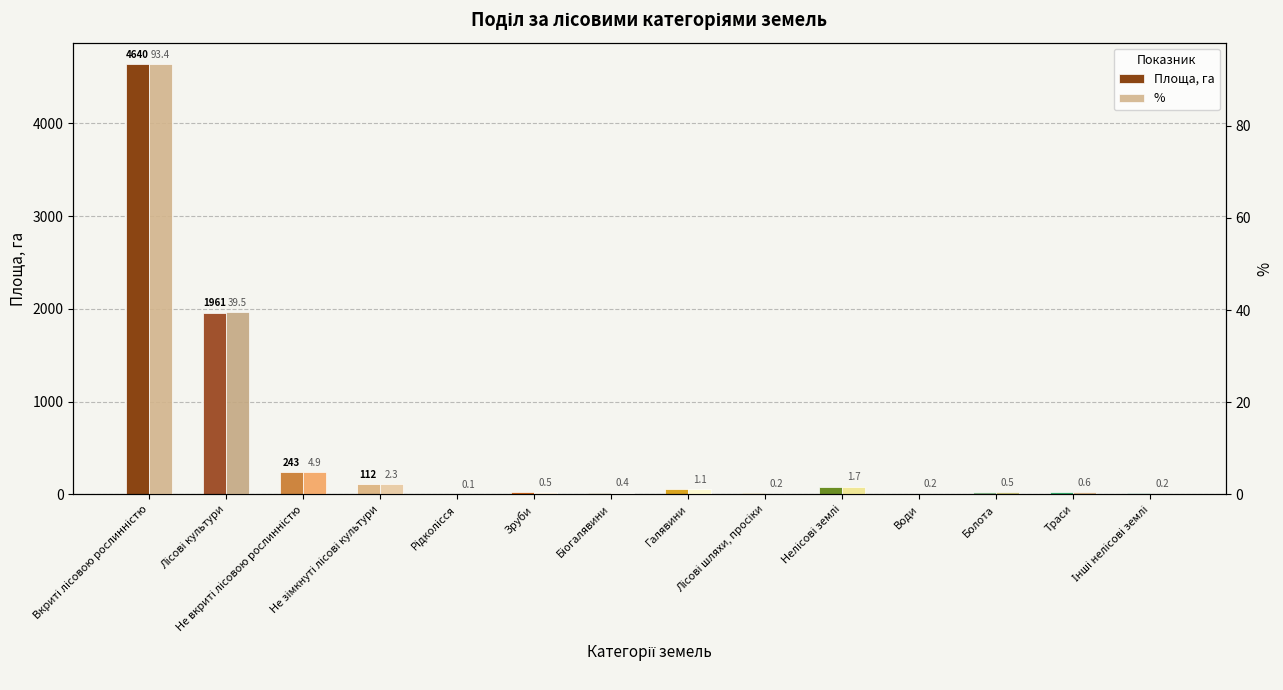

Which series changed the most between Рідколісся and Води?

Площа, га